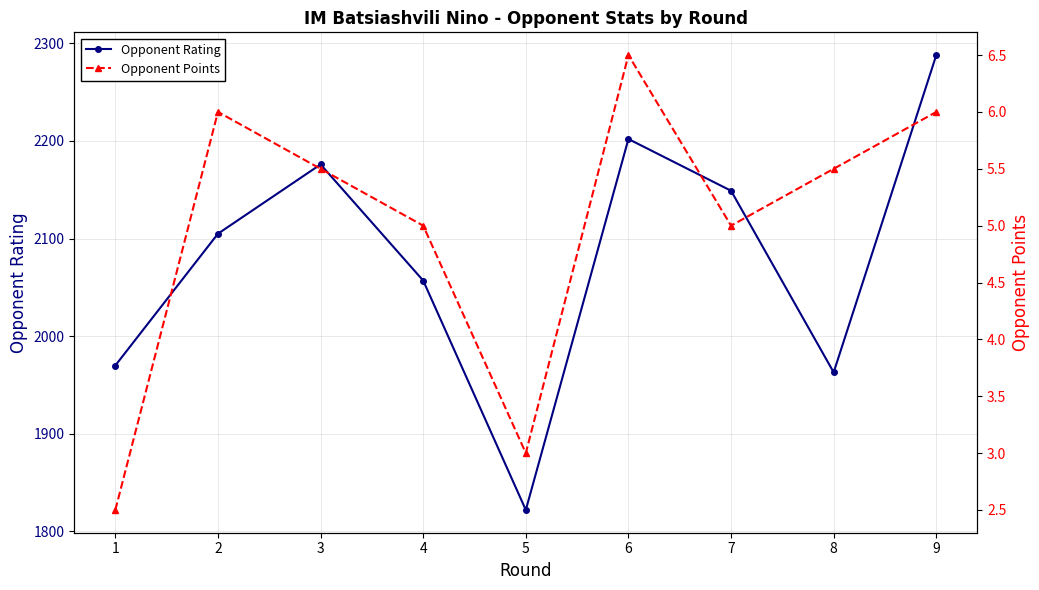

What value does the Opponent Points series have at 6?

6.5